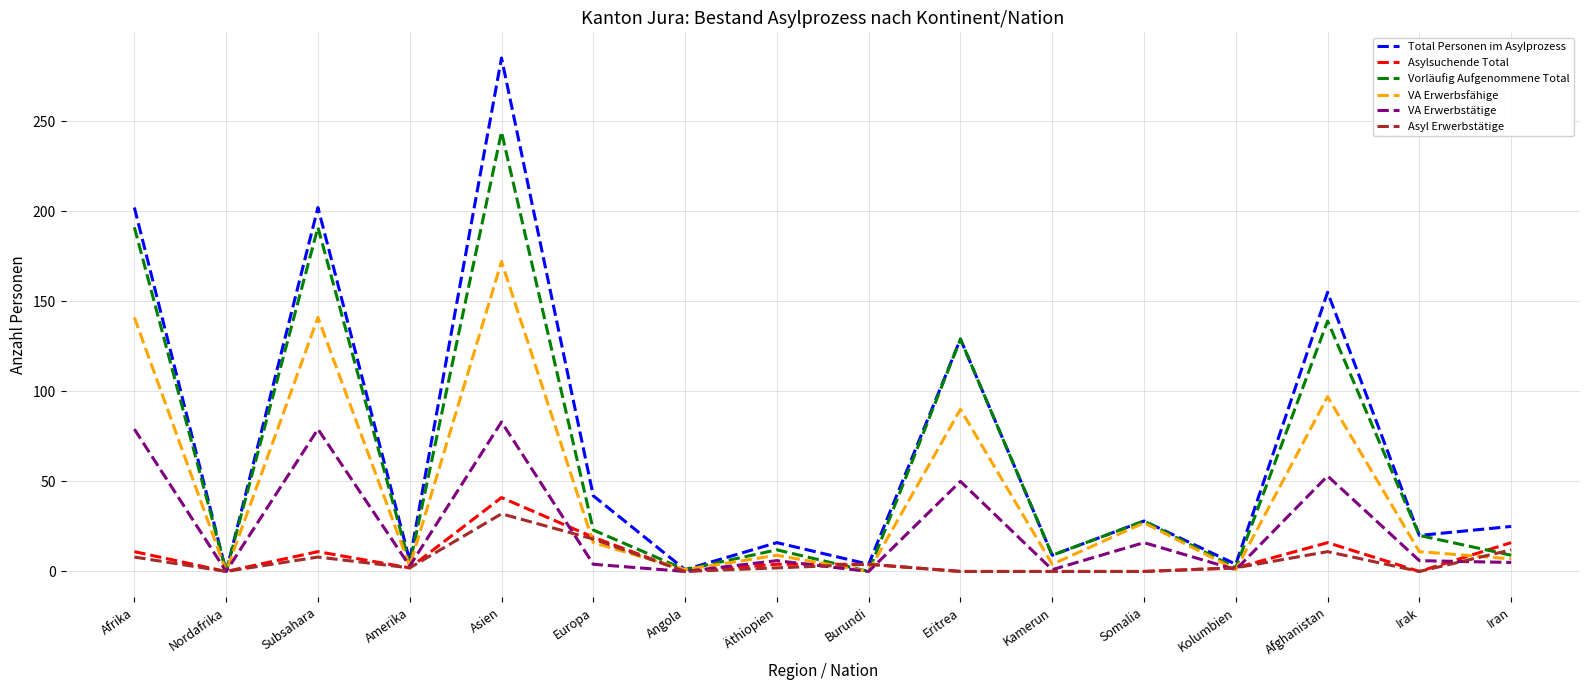

At which category is the sum across all series the highest?

Asien